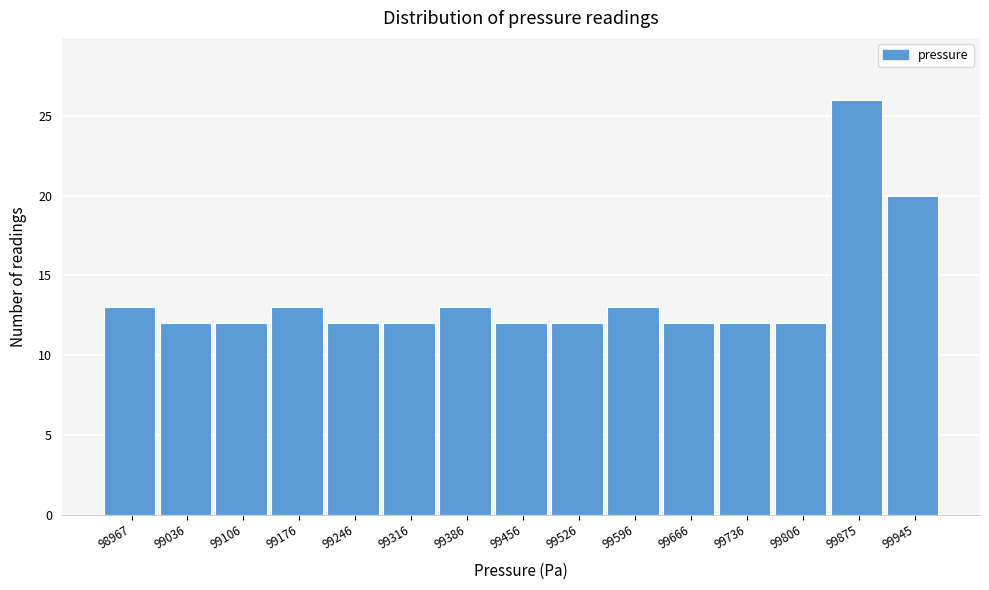

Reading right to left, extract all data points from this chart.

20	26	12	12	12	13	12	12	13	12	12	13	12	12	13